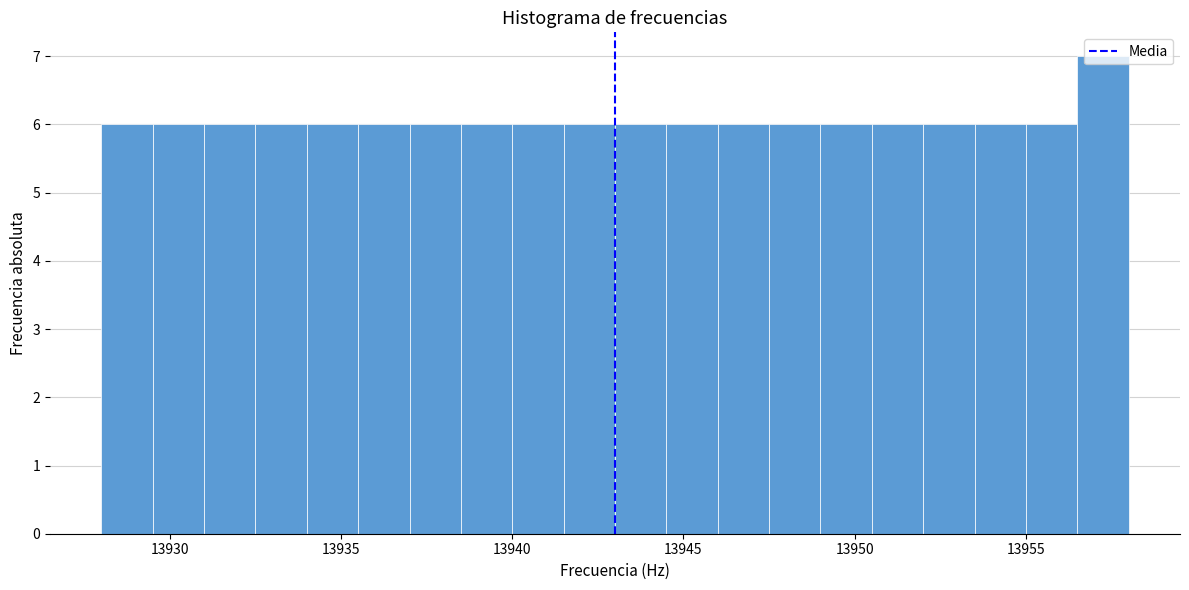

Around what value on the x-axis is the tallest bar? Give the approximate position of its centre, as read against the axis.

13957.5